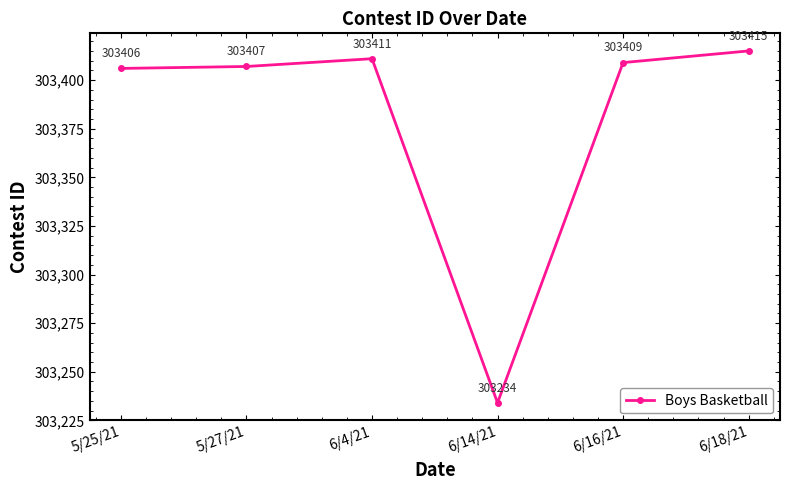

What is the minimum value shown in the chart?

303234